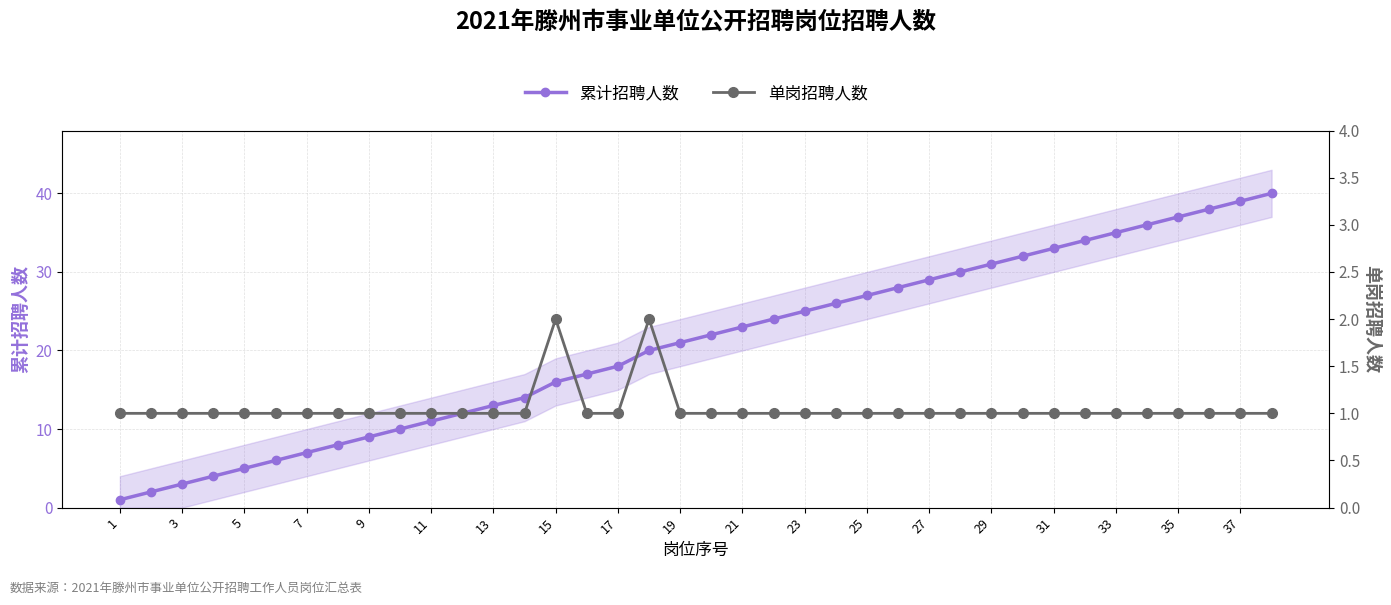

Which series has the widest spread of values?

累计招聘人数